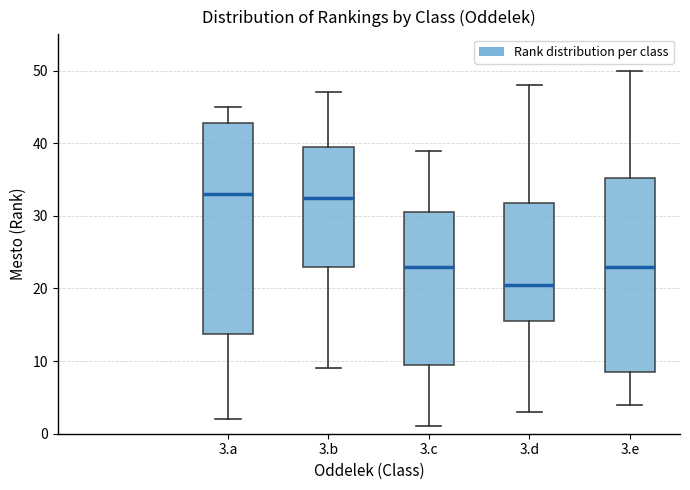

Where does the upper whisker of the box for 3.c end on the y-axis? The values are not printed on the chart, so give them approximately, as read against the axis.

39